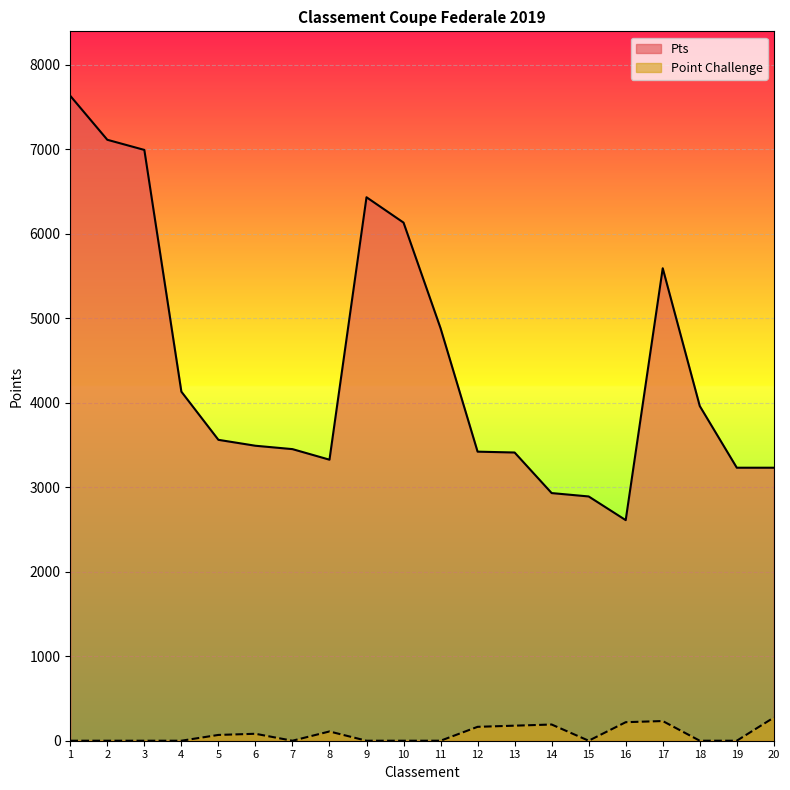

Where is the first local minimum for Point Challenge?

7